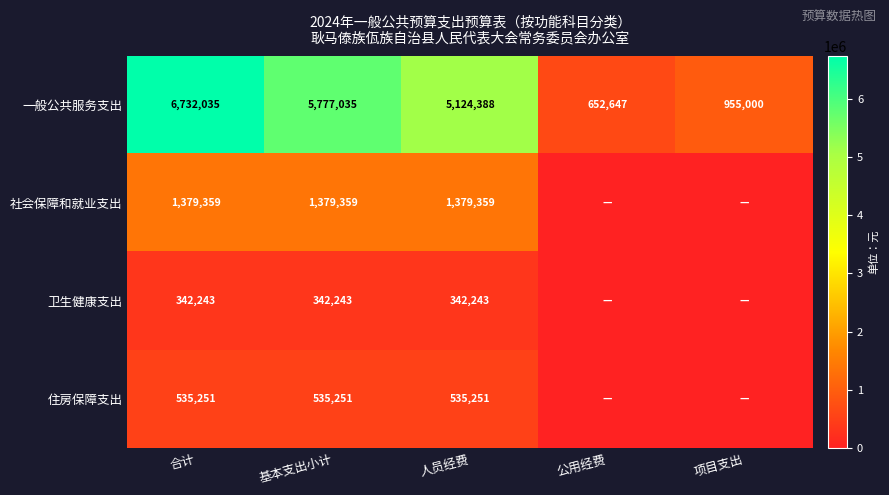

What is the spread (max minus min) of values at 基本支出小计?

5434792